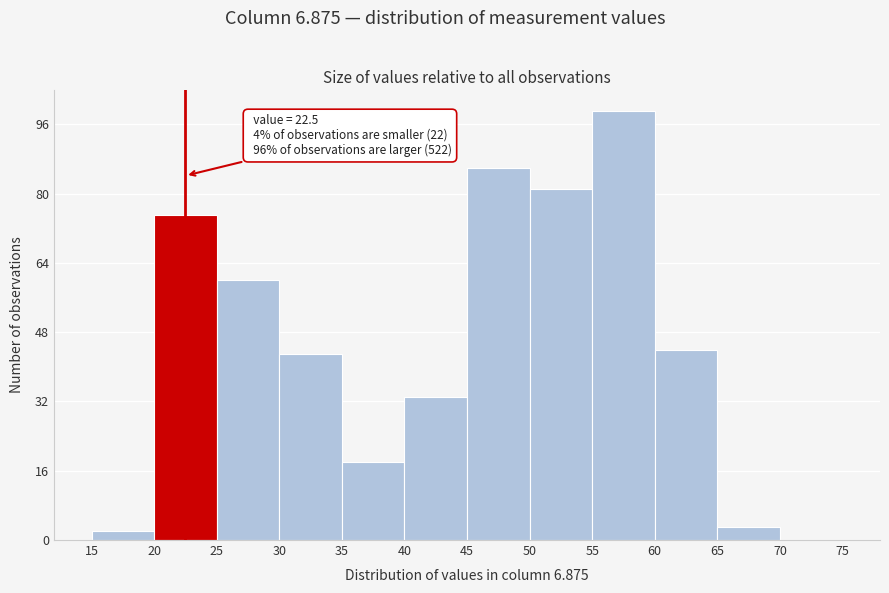

Which range on the x-axis has the tallest bar?

55 to 60